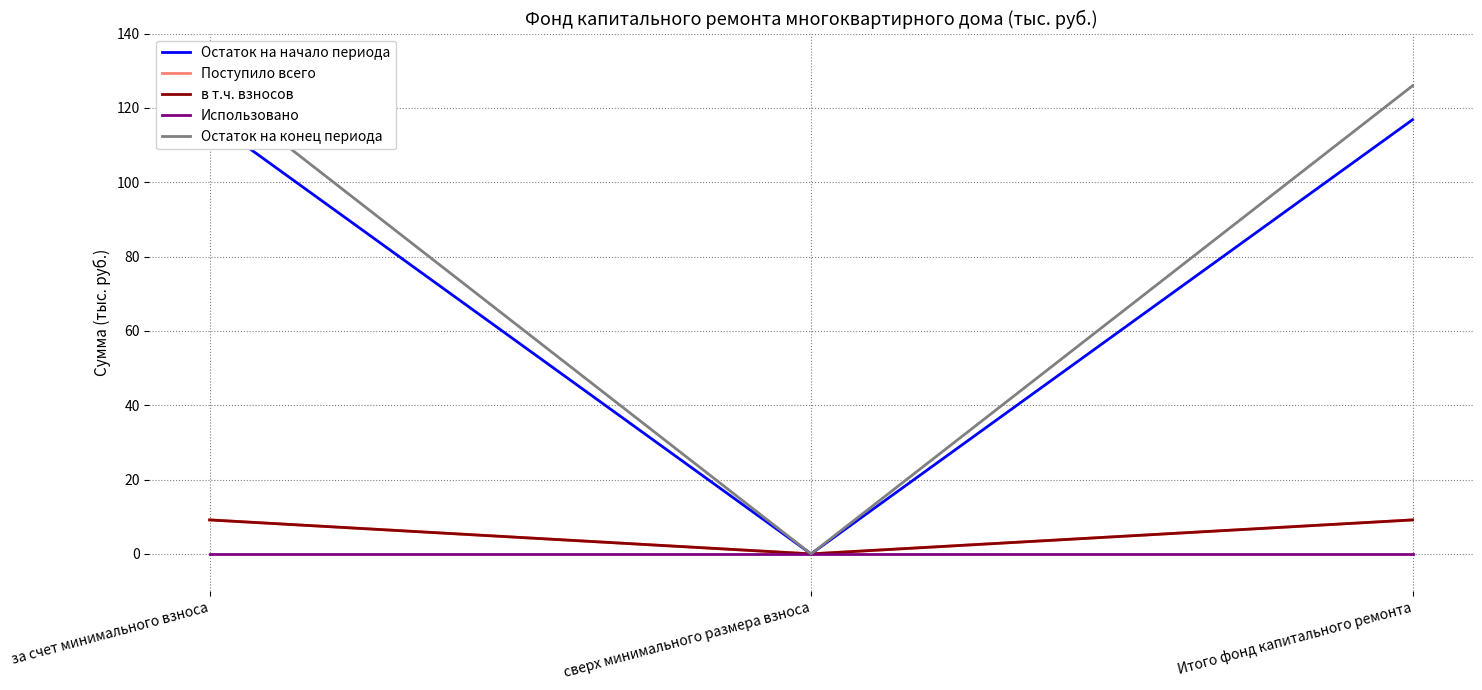

At which category is the sum across all series the highest?

за счет минимального взноса